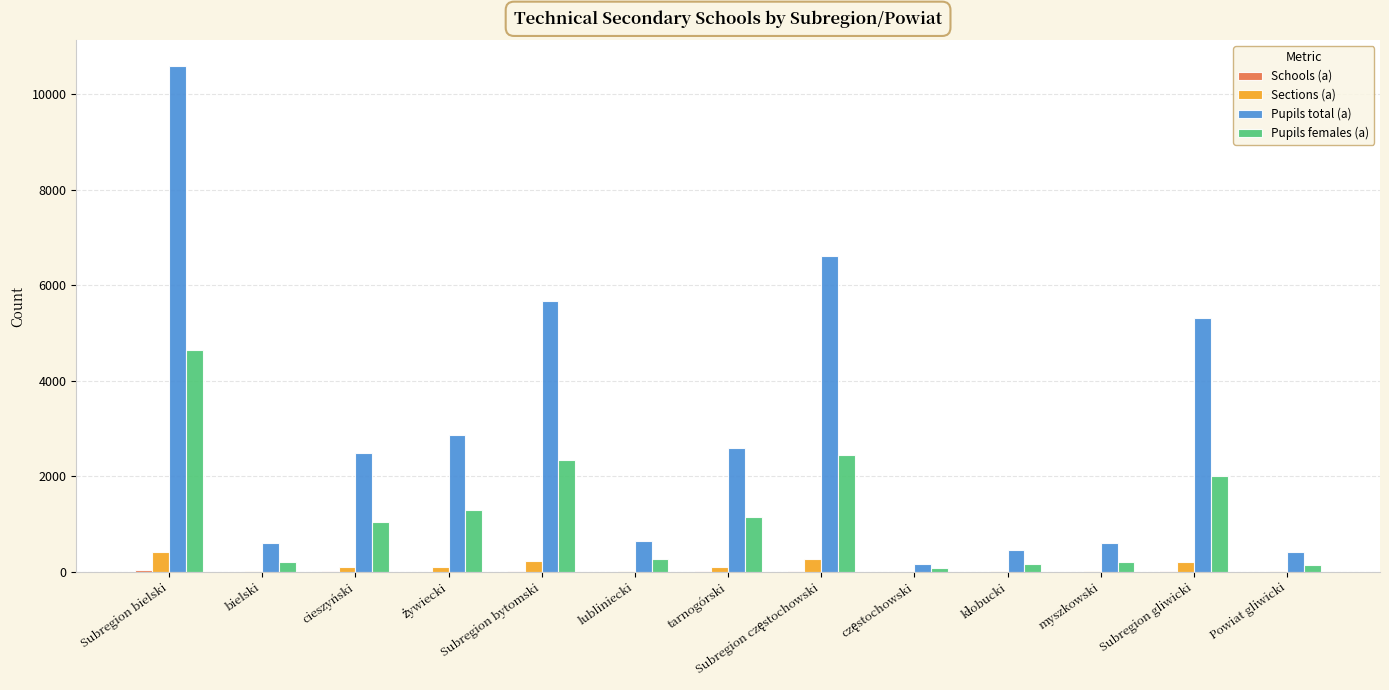

What is the maximum value for Sections (a)?

423